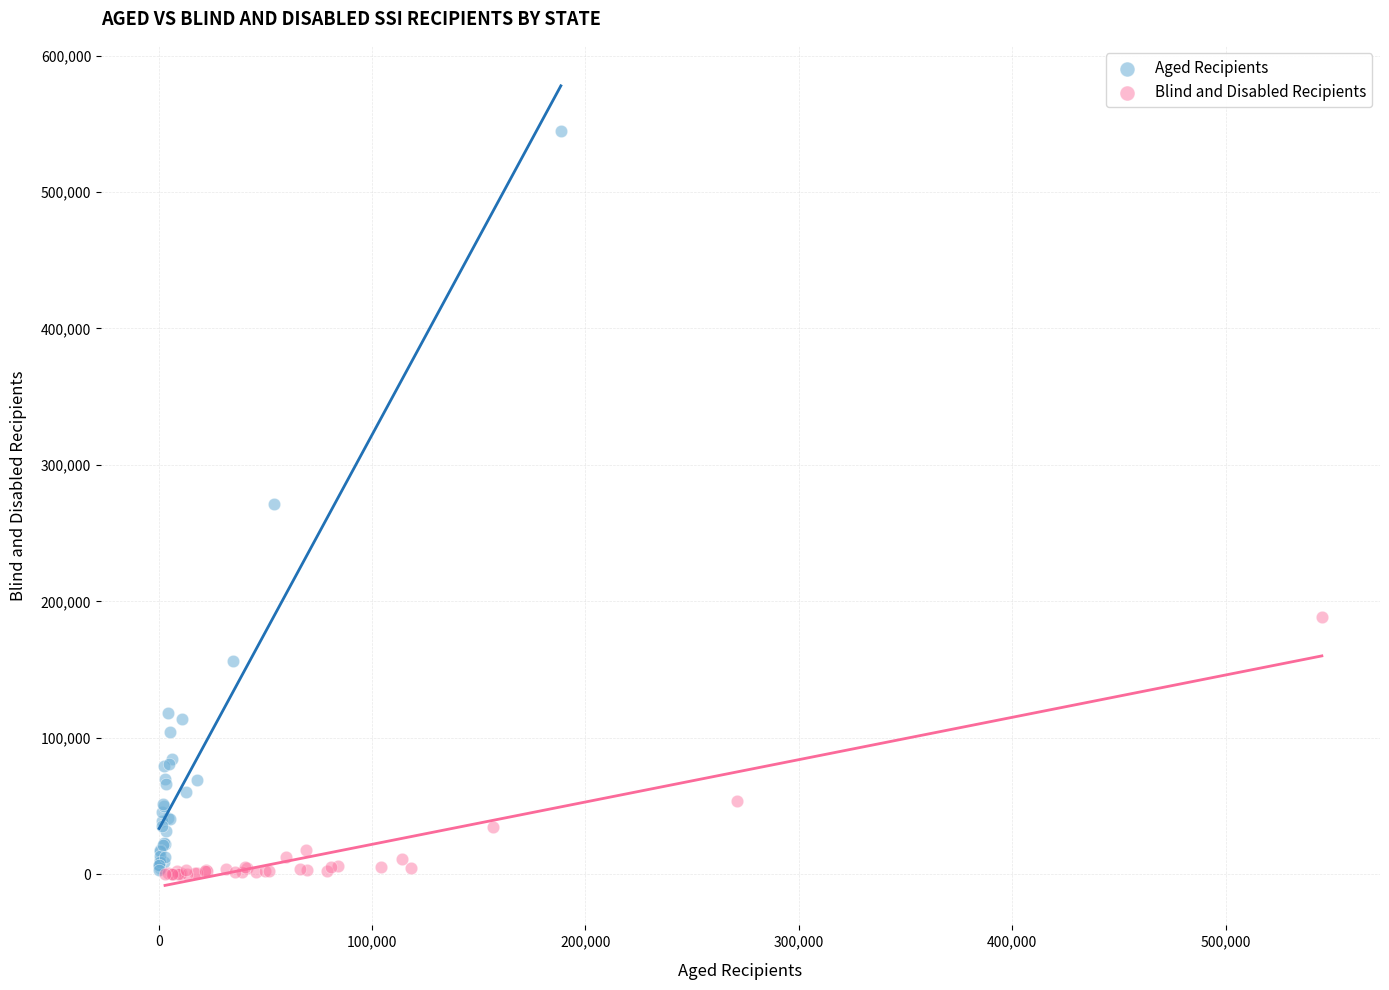

Which series contains the highest Y value?

Aged Recipients